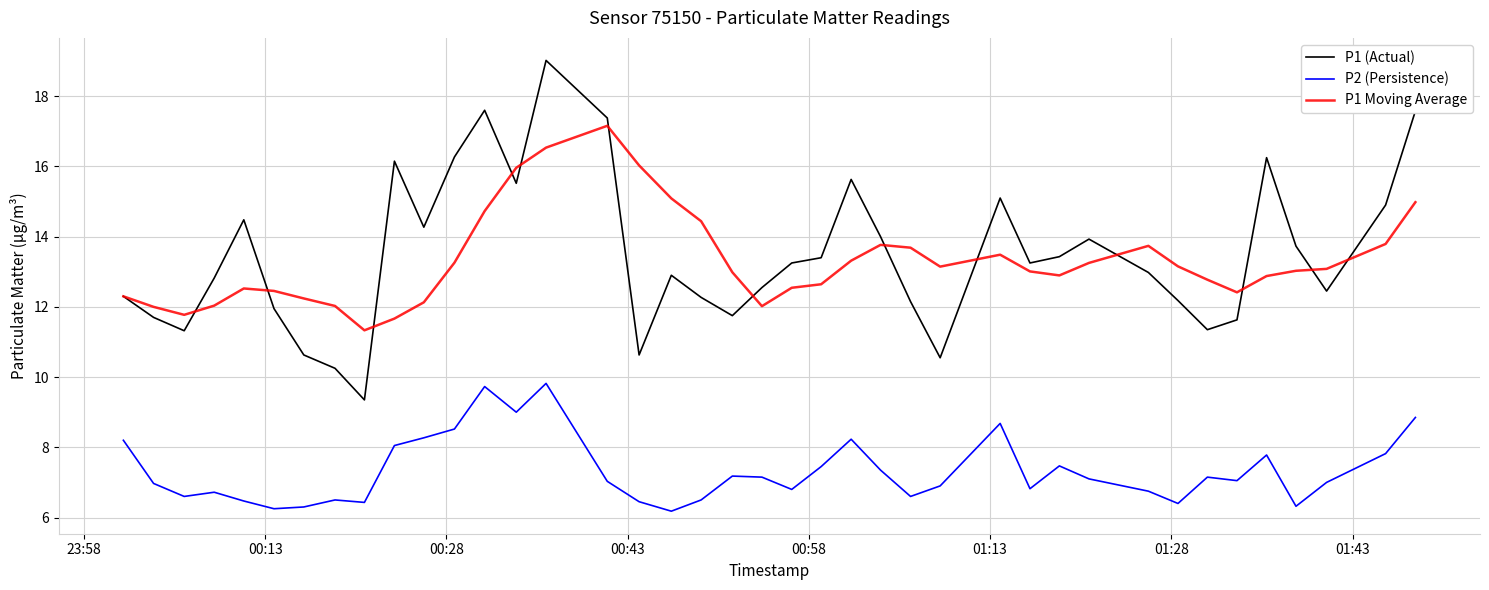

What is the maximum value for P1 (Actual)?

19.0